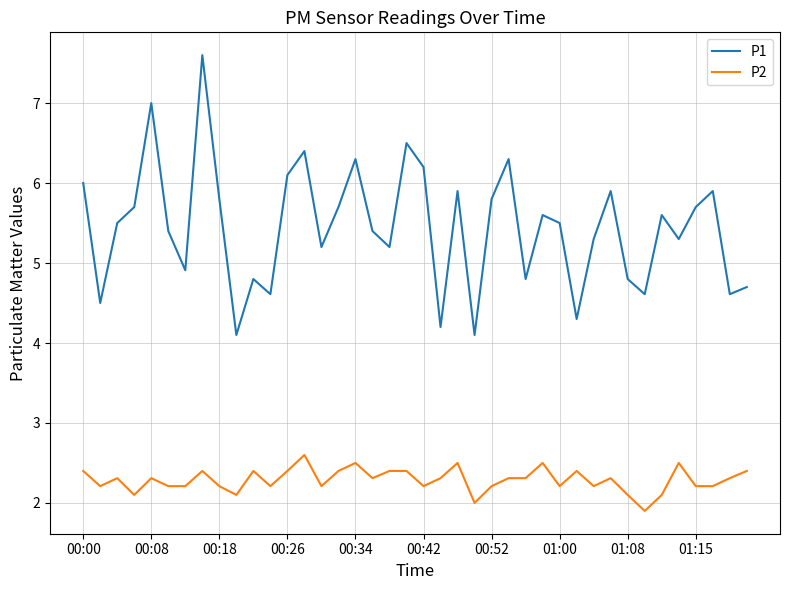

What is the difference between the maximum and minimum values in the P2 series?

0.7